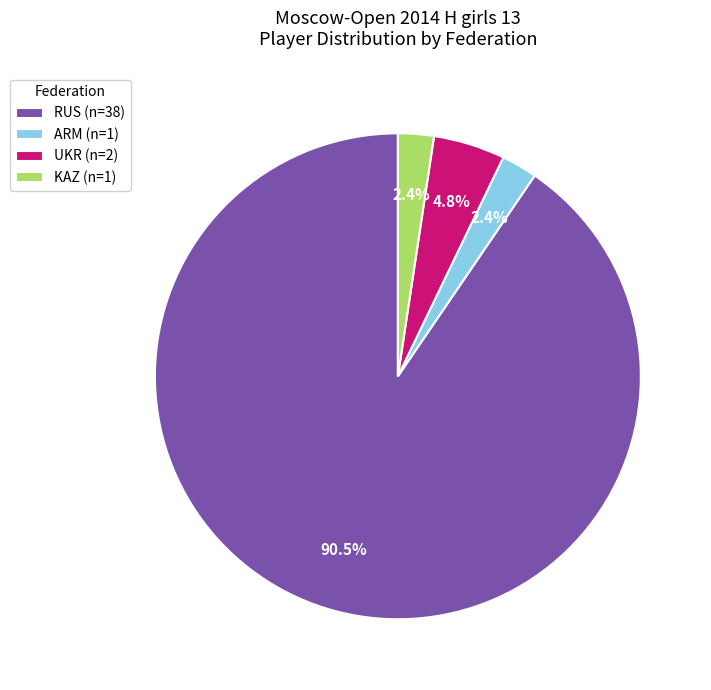

What is the largest slice in the pie chart?

RUS (n=38)